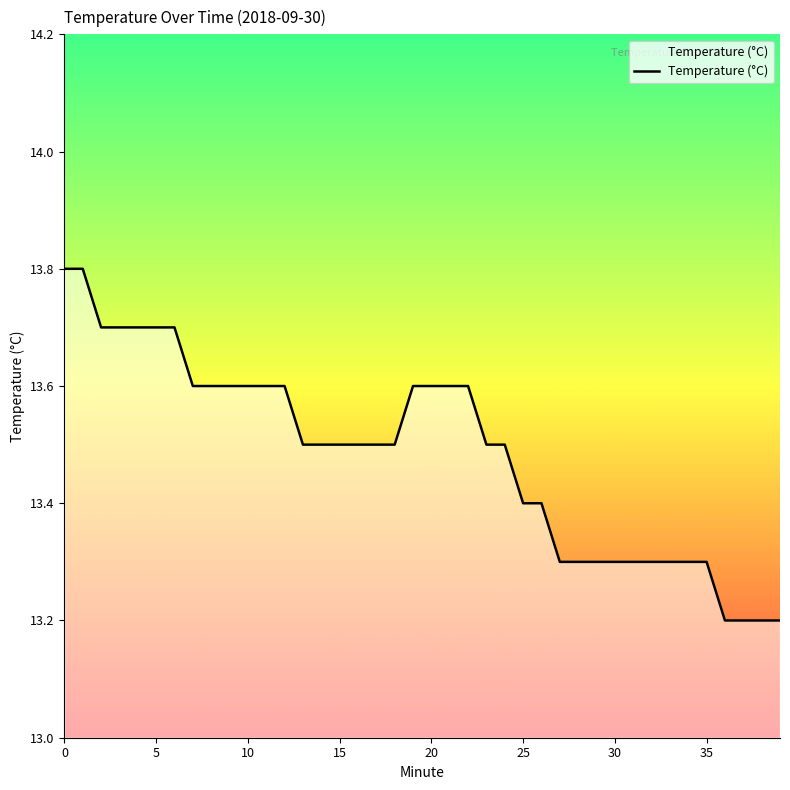

True or false: the data shows 7.1 at 16.

False